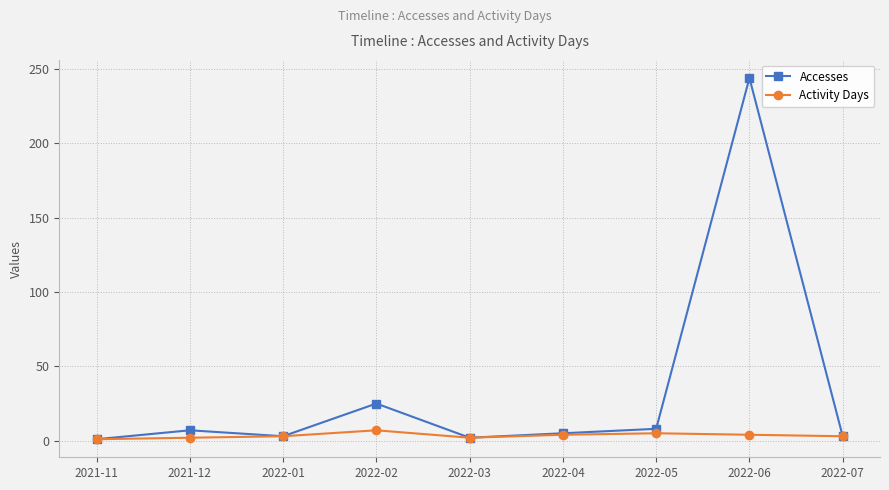

At which category does the chart reach its peak across all series?

2022-06